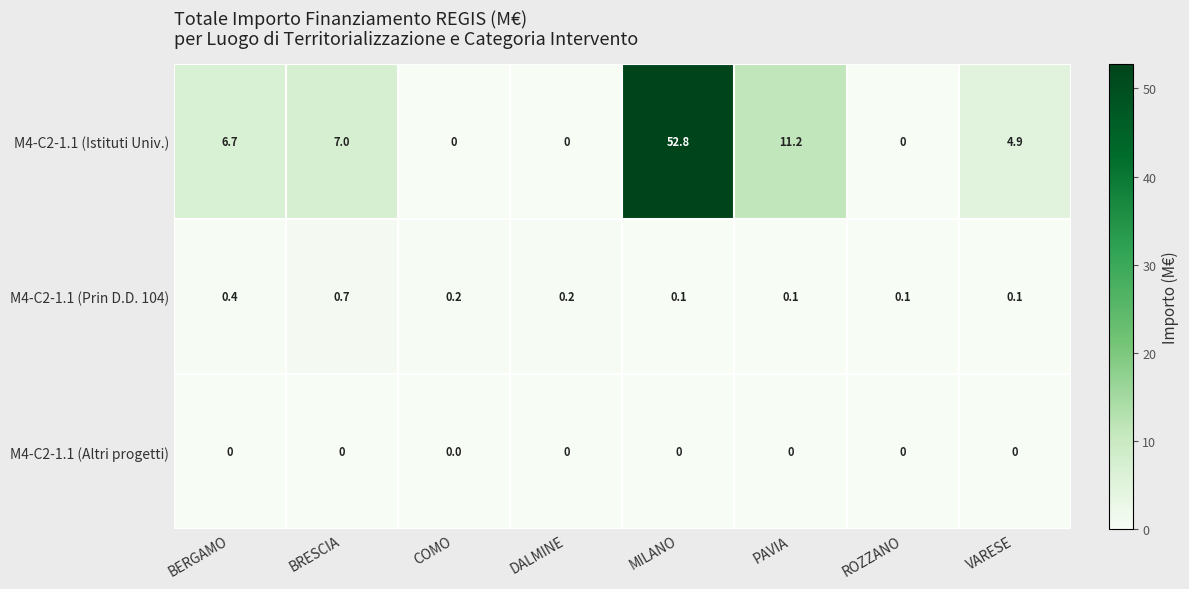

Rank the series by their maximum value, from highest to lowest.

M4-C2-1.1 (Istituti Univ.), M4-C2-1.1 (Prin D.D. 104), M4-C2-1.1 (Altri progetti)